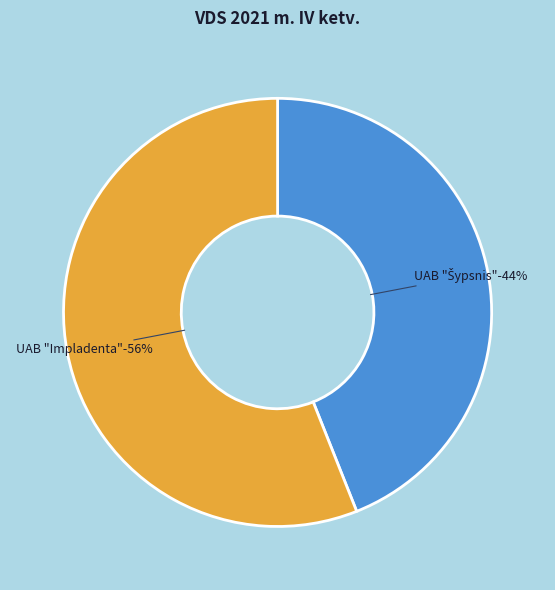

Count the number of slices in the pie.

2